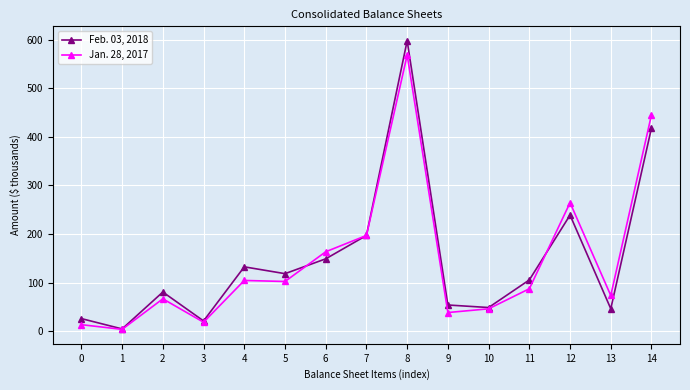

List the series in order of their peak value, lowest first.

Jan. 28, 2017, Feb. 03, 2018